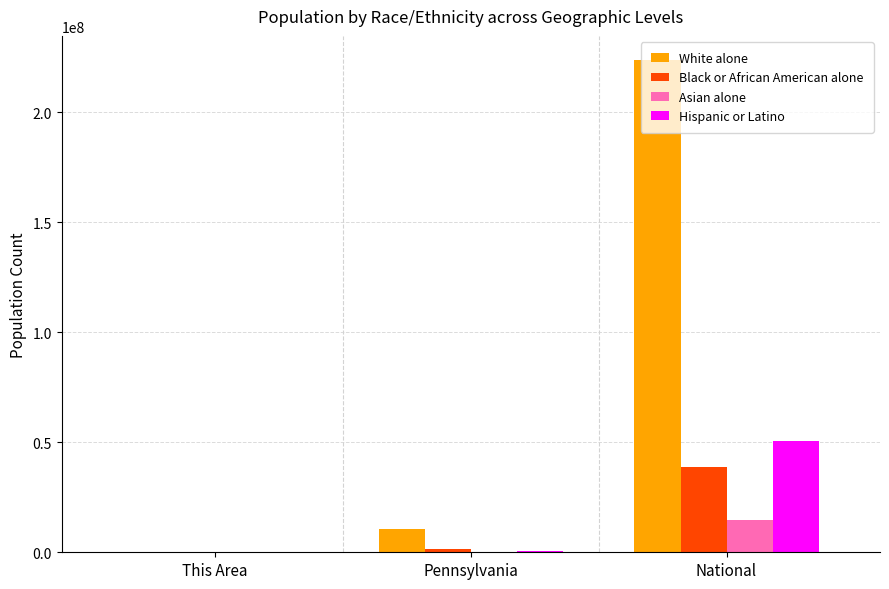

Between This Area and National, which series saw the biggest shift?

White alone